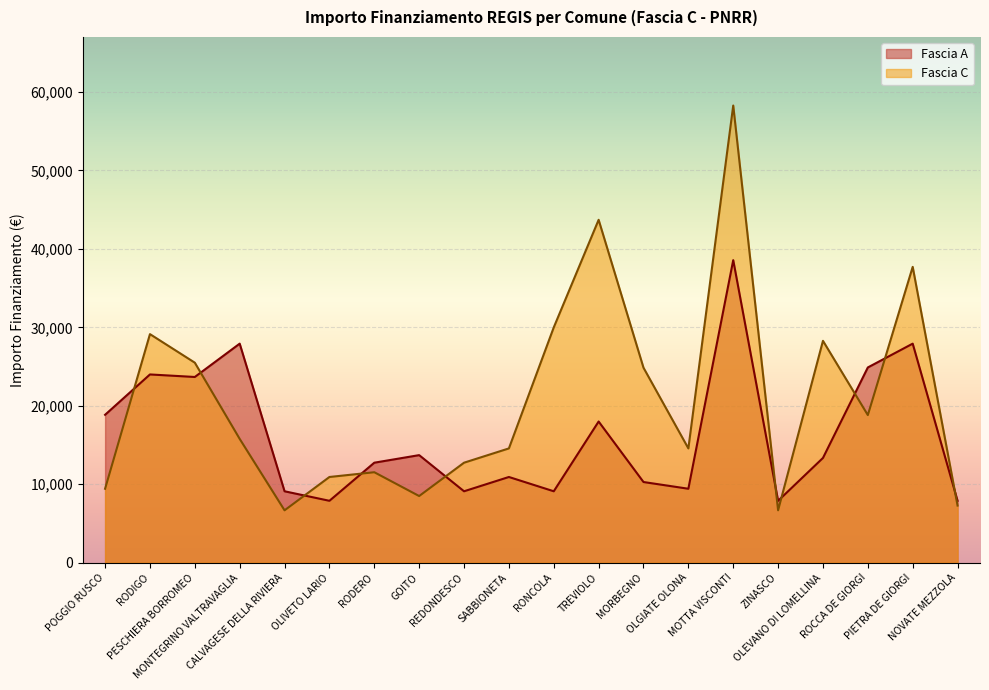

Where do Fascia A and Fascia C first cross each other?

POGGIO RUSCO and RODIGO